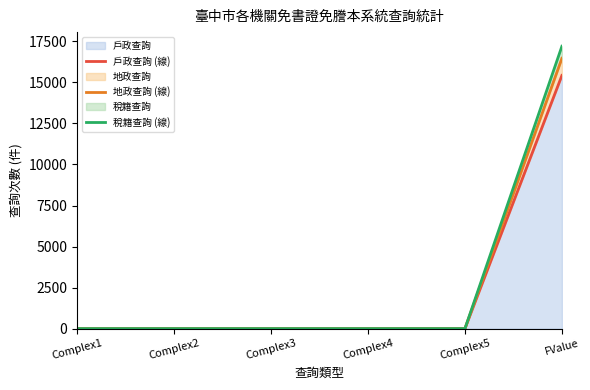

What position from the left is Complex2?

2